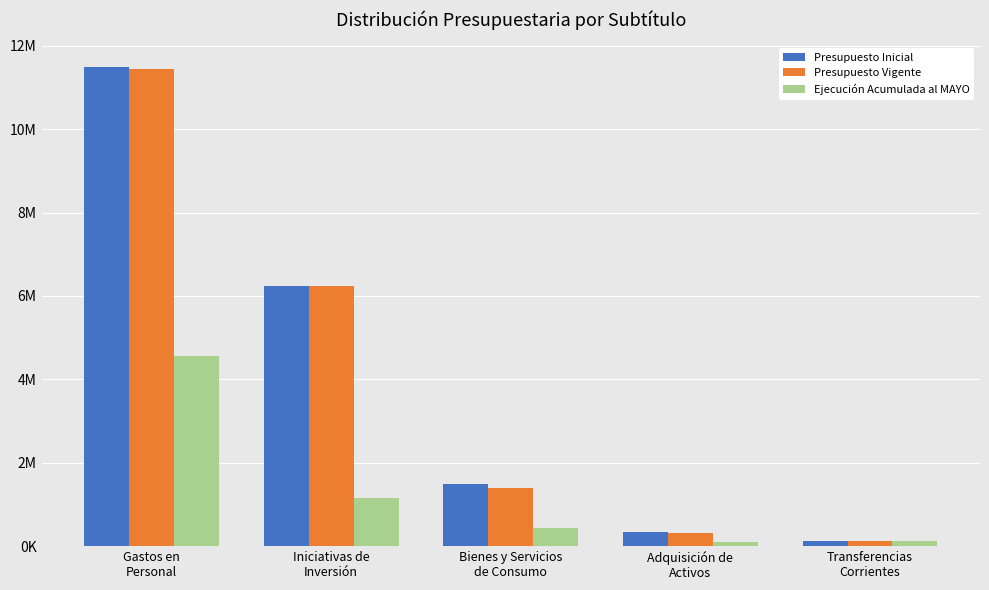

At Iniciativas de
Inversión, list the series in order from largest to smallest.

Presupuesto Inicial, Presupuesto Vigente, Ejecución Acumulada al MAYO